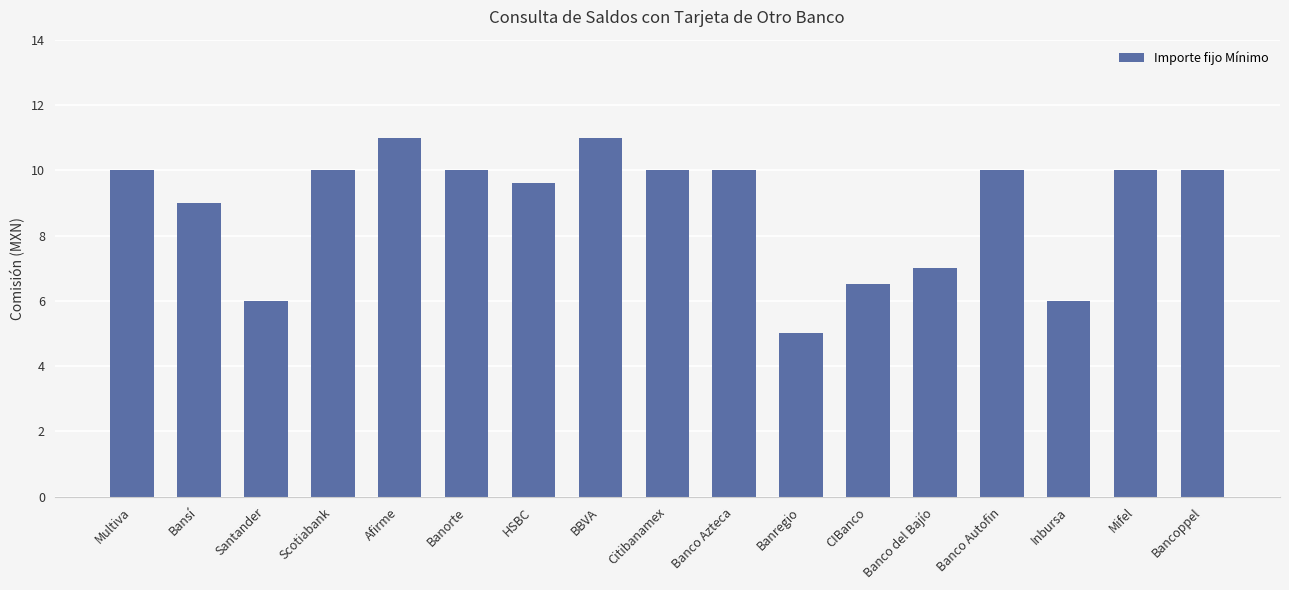

Reading left to right, list all the values displayed in this chart.

Multiva=10.0	Bansí=9.0	Santander=6.0	Scotiabank=10.0	Afirme=11.0	Banorte=10.0	HSBC=9.6	BBVA=11.0	Citibanamex=10.0	Banco Azteca=10.0	Banregio=5.0	CIBanco=6.5	Banco del Bajío=7.0	Banco Autofin=10.0	Inbursa=6.0	Mifel=10.0	Bancoppel=10.0